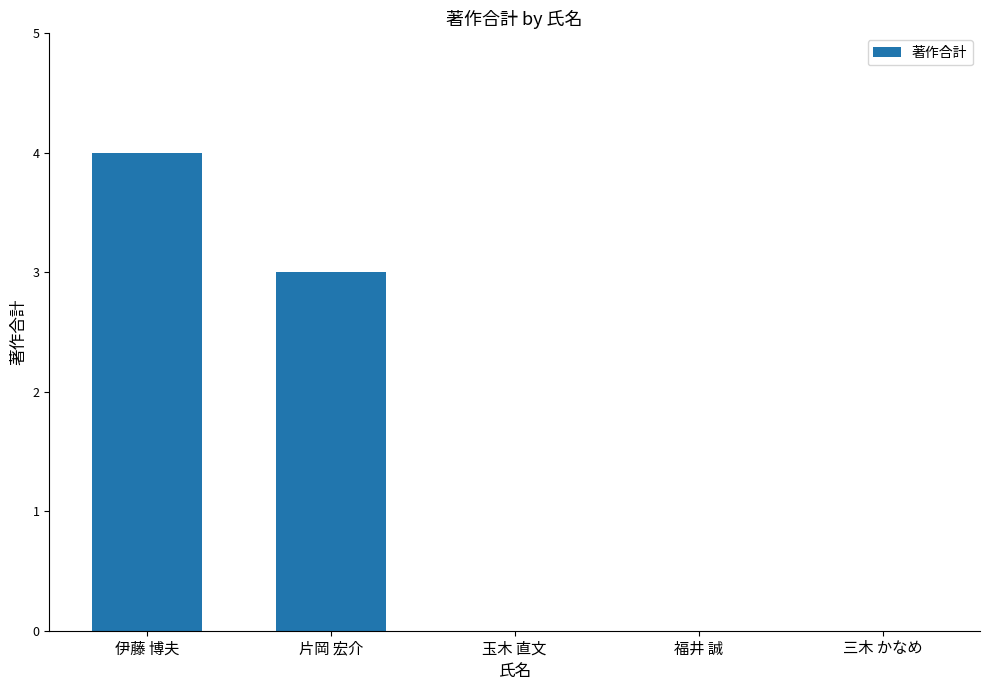

What is the sum of all values?

7